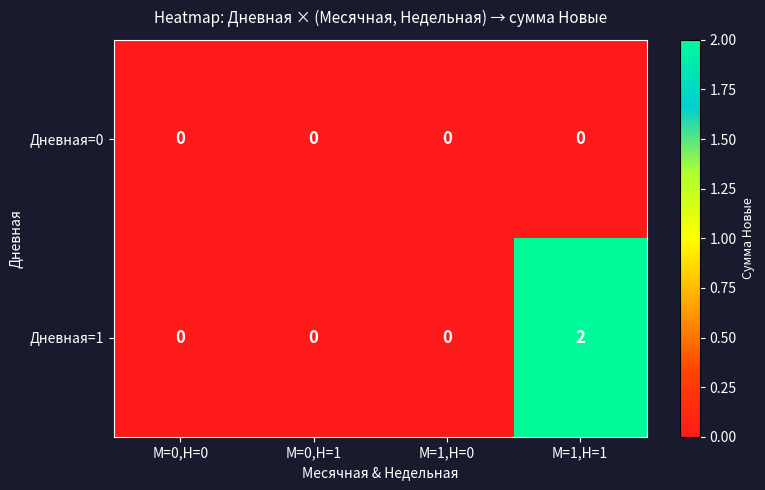

List the series in order of their overall mean, lowest first.

Дневная=0, Дневная=1